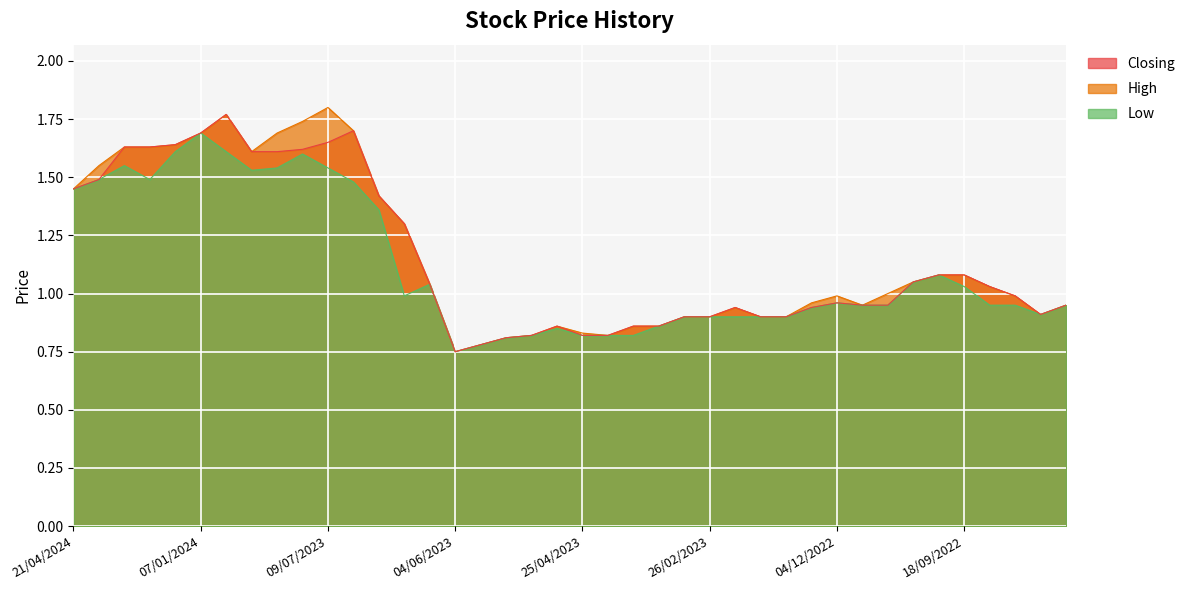

How many series are shown in this chart?

3